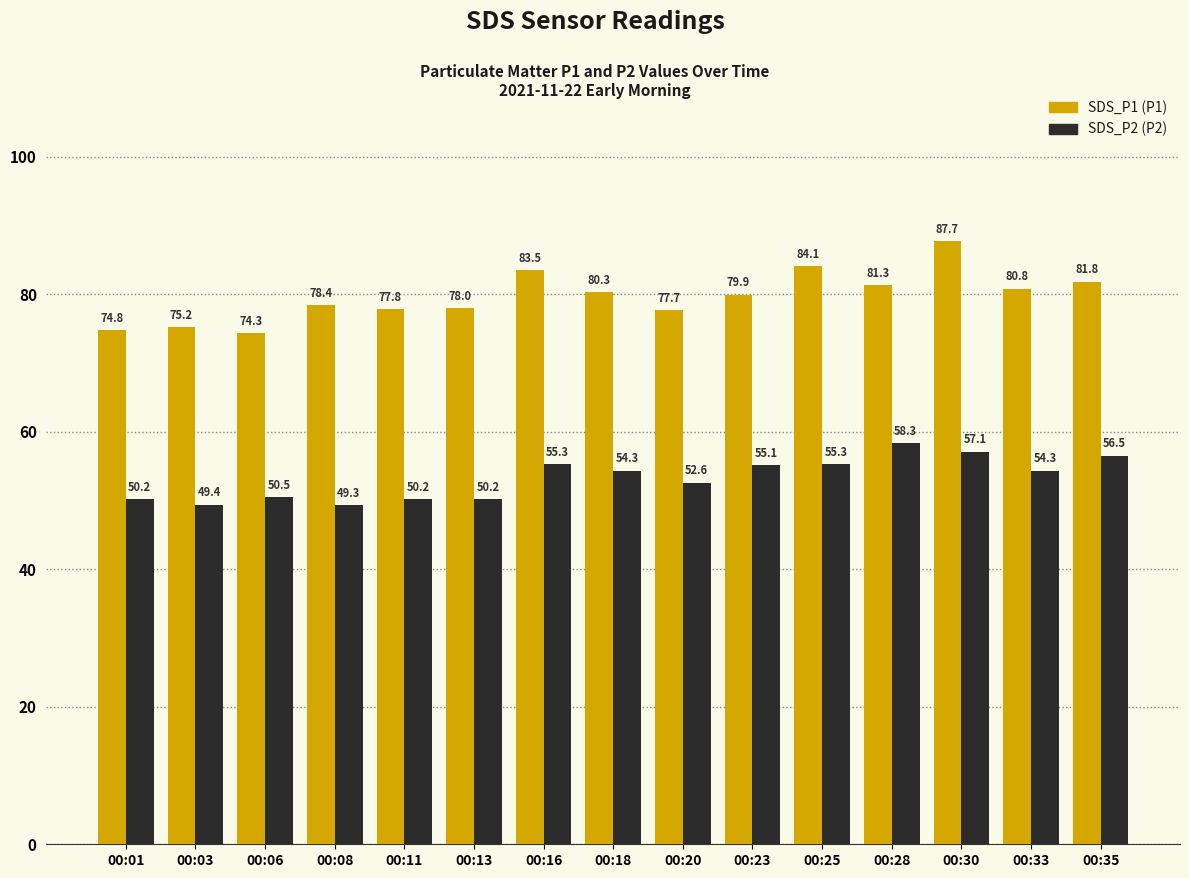

How many bars are there in total?

30